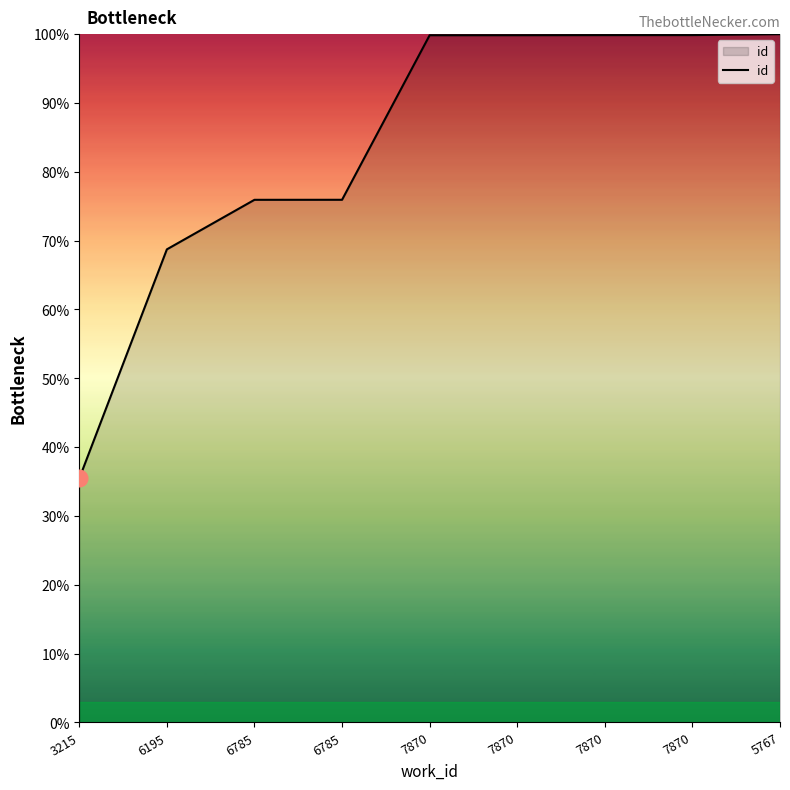

True or false: there are more than 2 points higher than both neighbors.

False